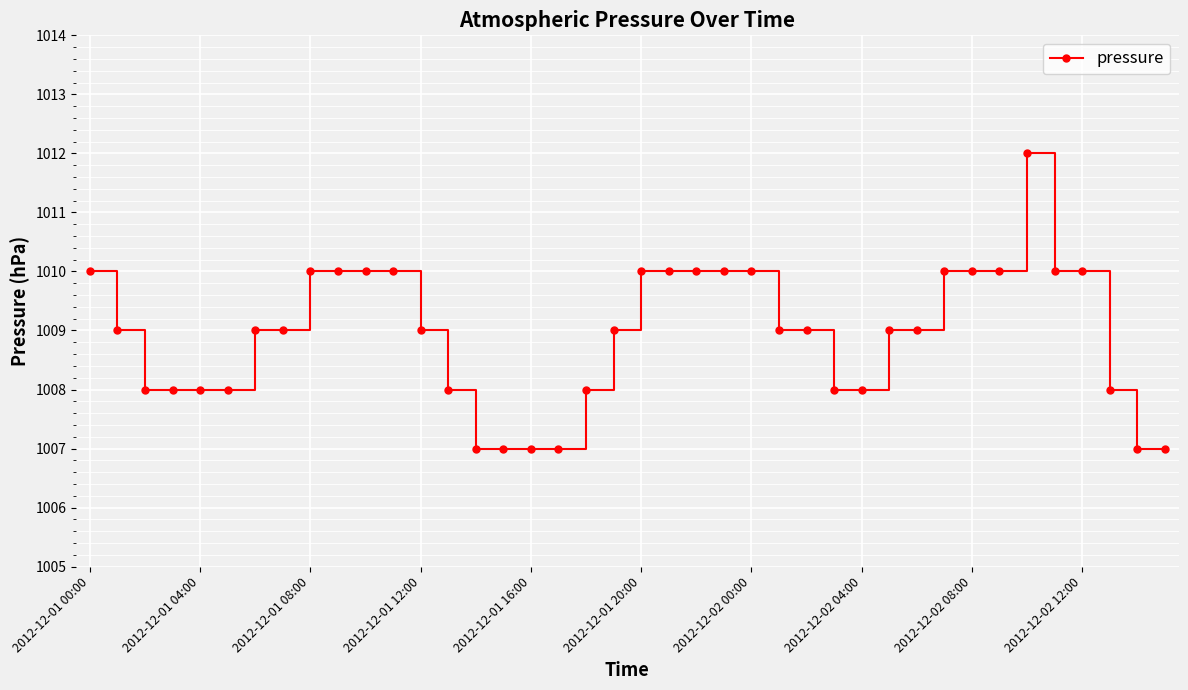

What is the minimum value shown in the chart?

1007